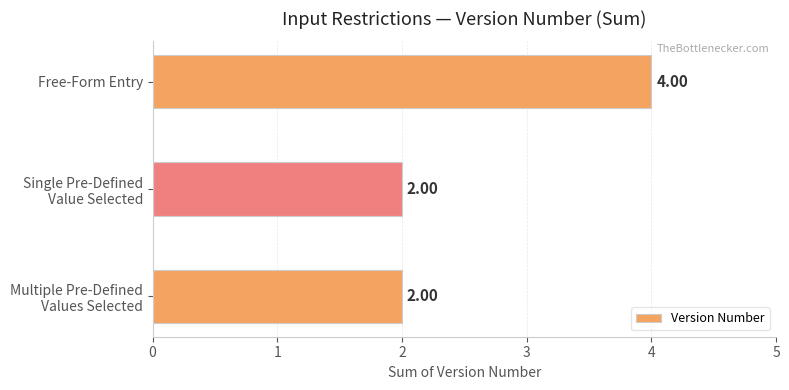

At which category does the chart reach its peak across all series?

Free-Form Entry